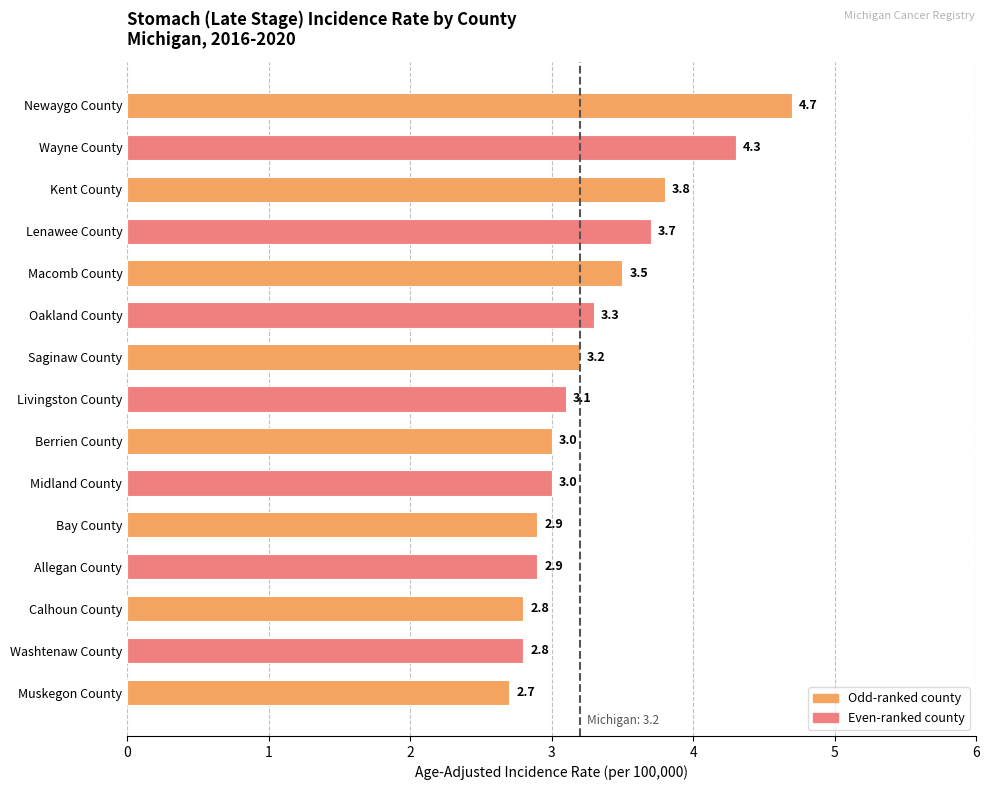

How many values are below 3?

5